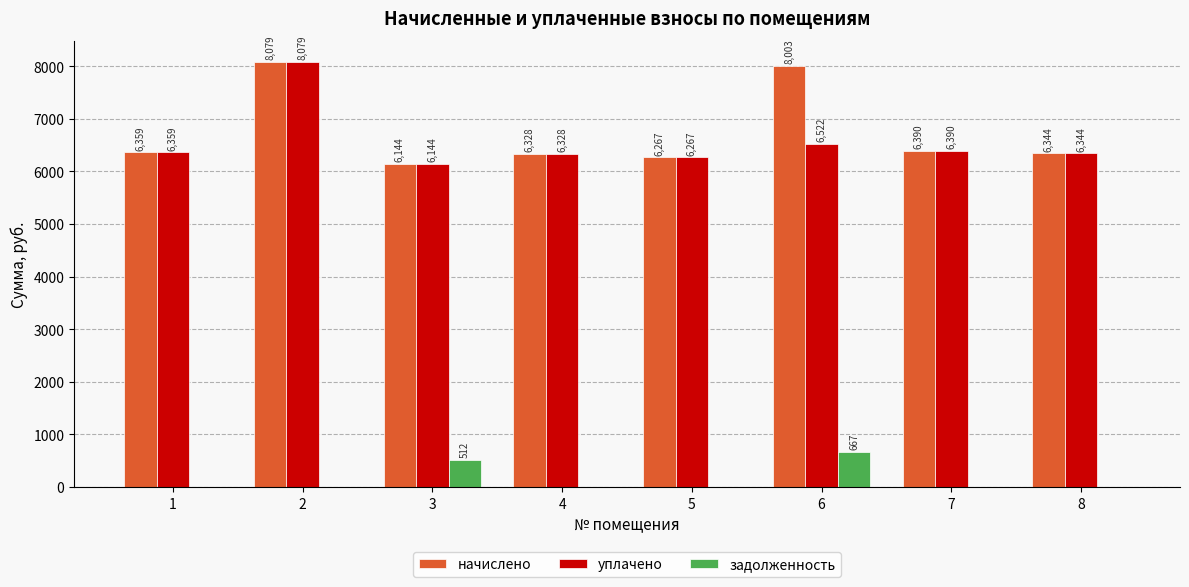

Which category has the highest value in the задолженность series?

6